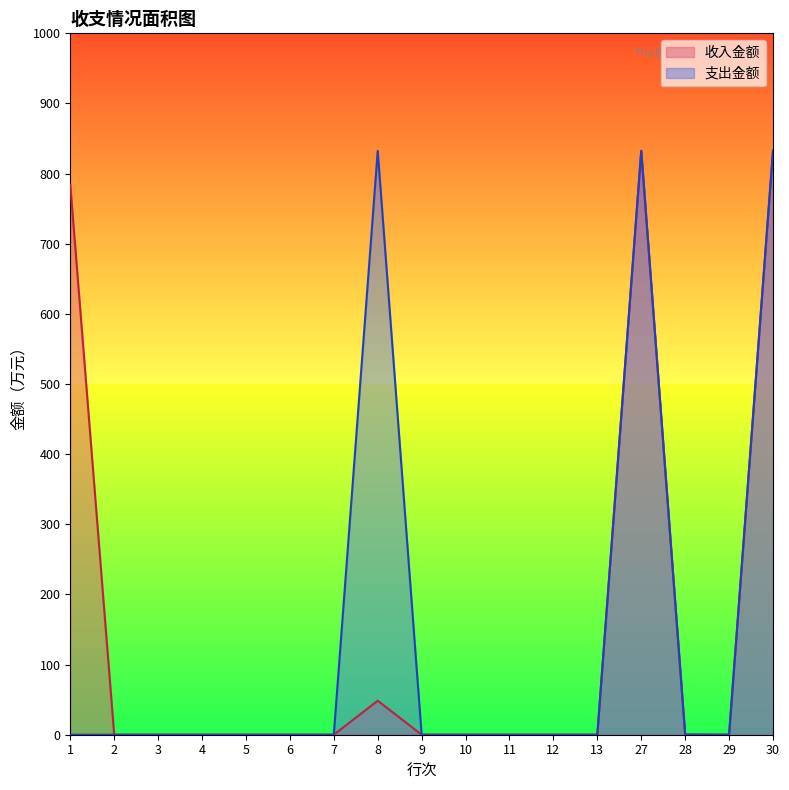

What is the difference between the highest and lowest values at 27?

0.3